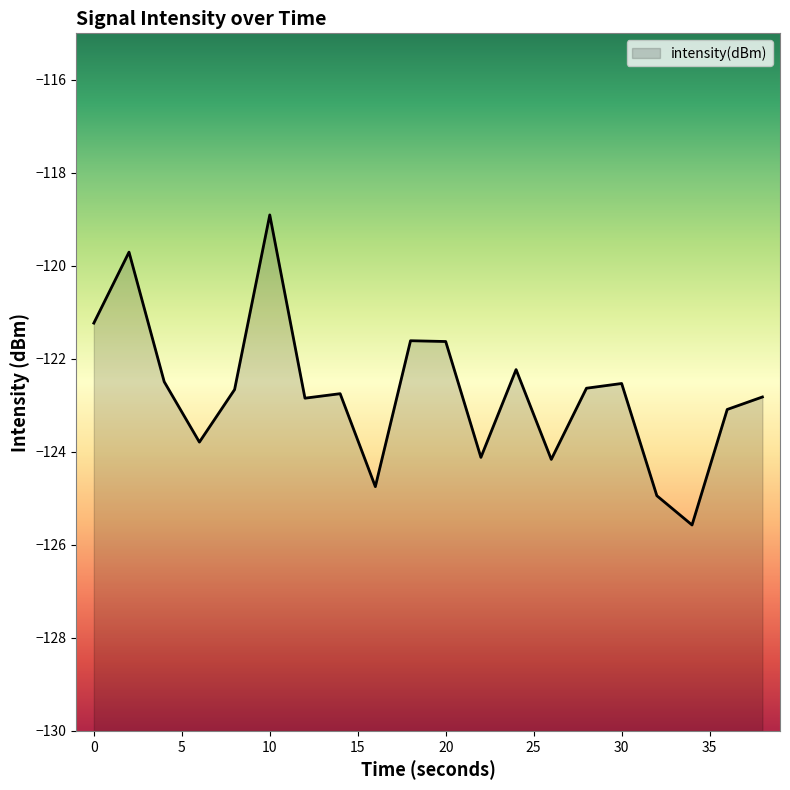

Reading left to right, list all the values displayed in this chart.

-121.2	-119.7	-122.5	-123.8	-122.7	-118.9	-122.8	-122.7	-124.7	-121.6	-121.6	-124.1	-122.2	-124.2	-122.6	-122.5	-124.9	-125.6	-123.1	-122.8